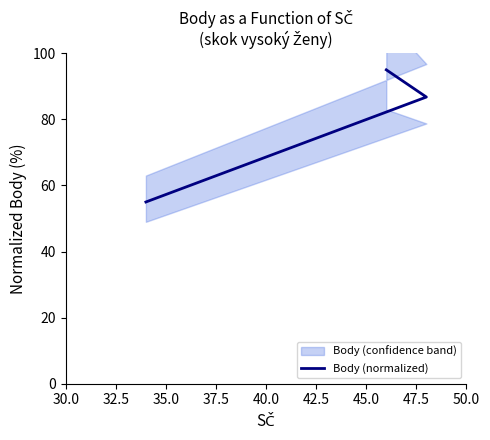

How many lines are shown in the chart?

1